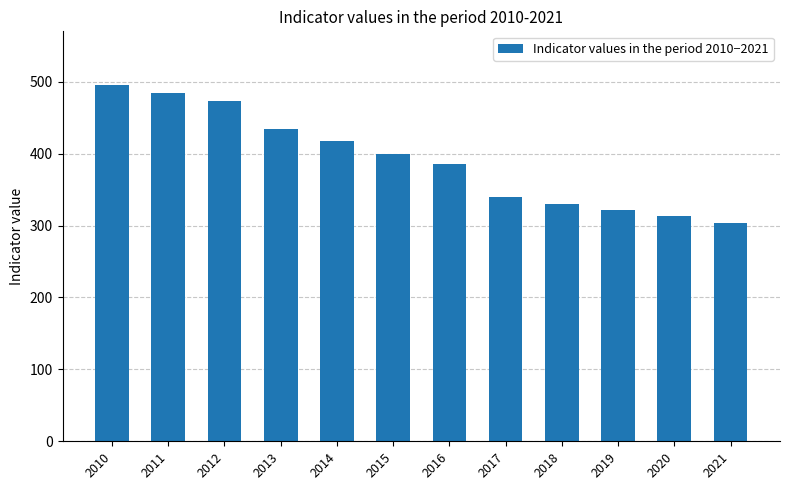

What is the value of the 5th bar from the left?

417.0